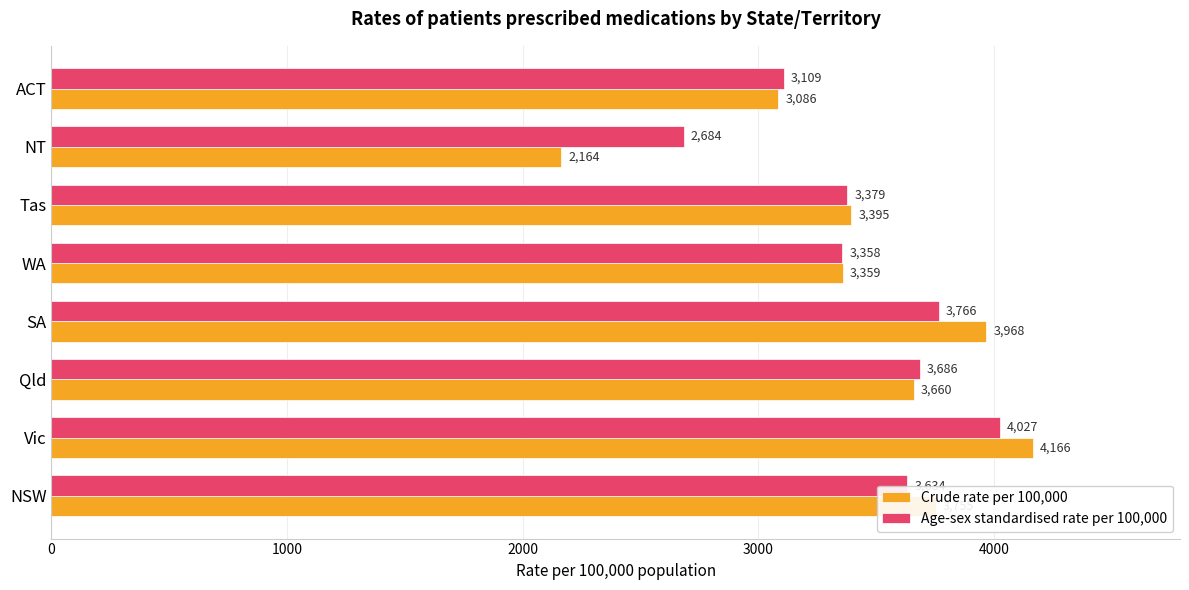

The Crude rate per 100,000 series shows 1576 at NSW. True or false?

False